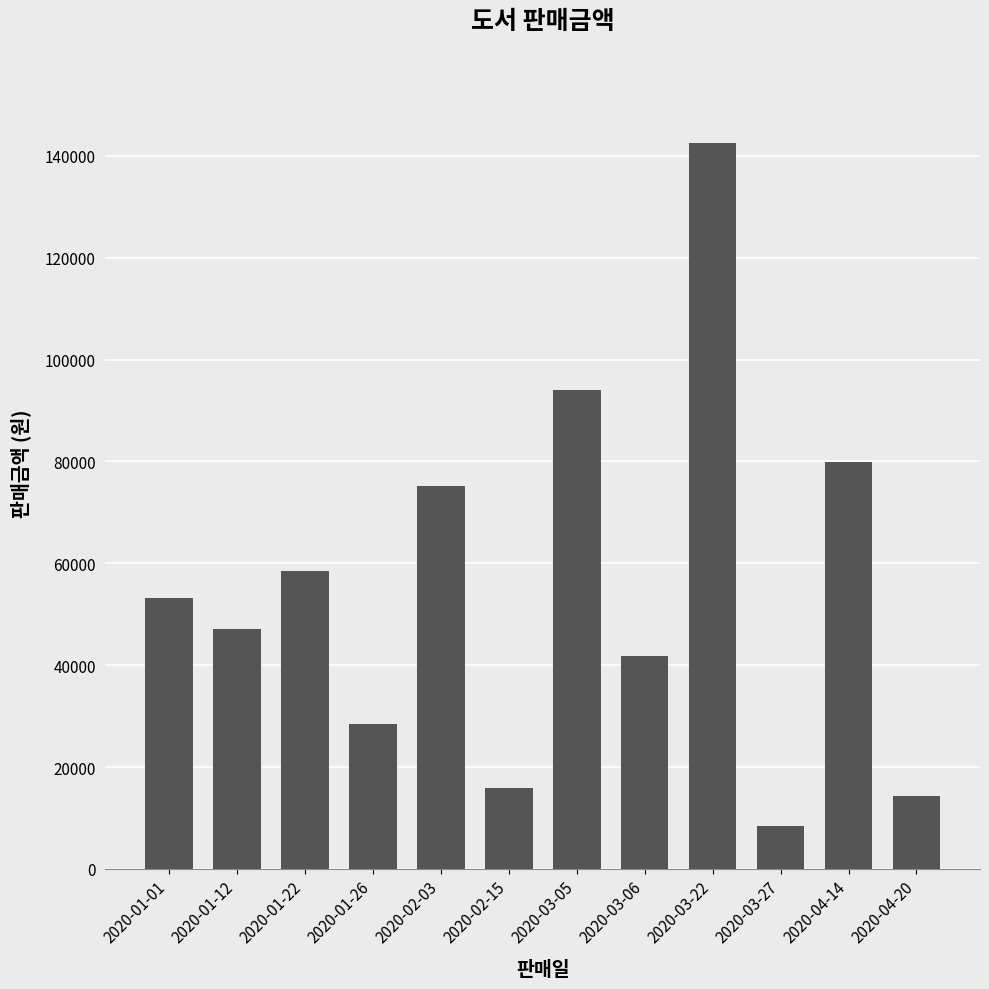

What position from the right is 2020-04-20?

1